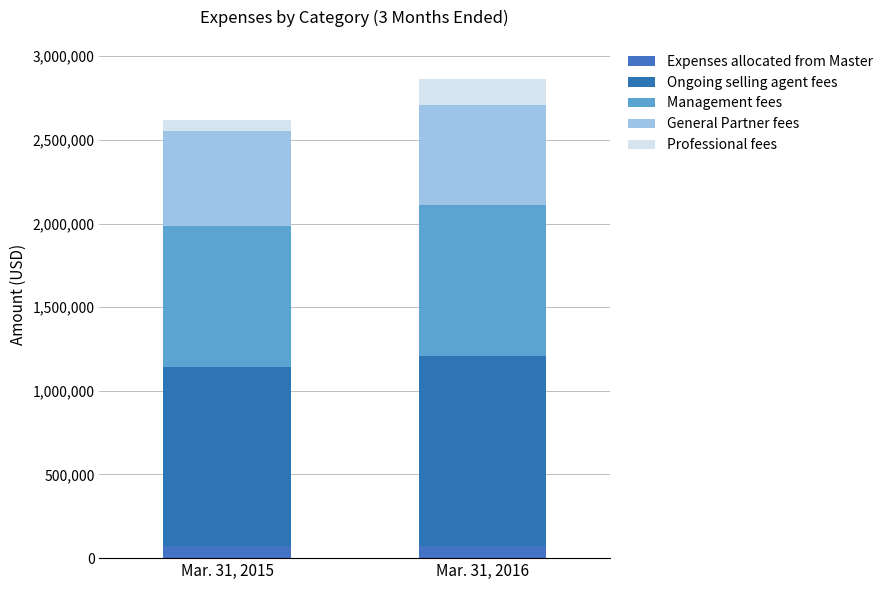

List the series in order of their peak value, highest first.

Ongoing selling agent fees, Management fees, General Partner fees, Professional fees, Expenses allocated from Master